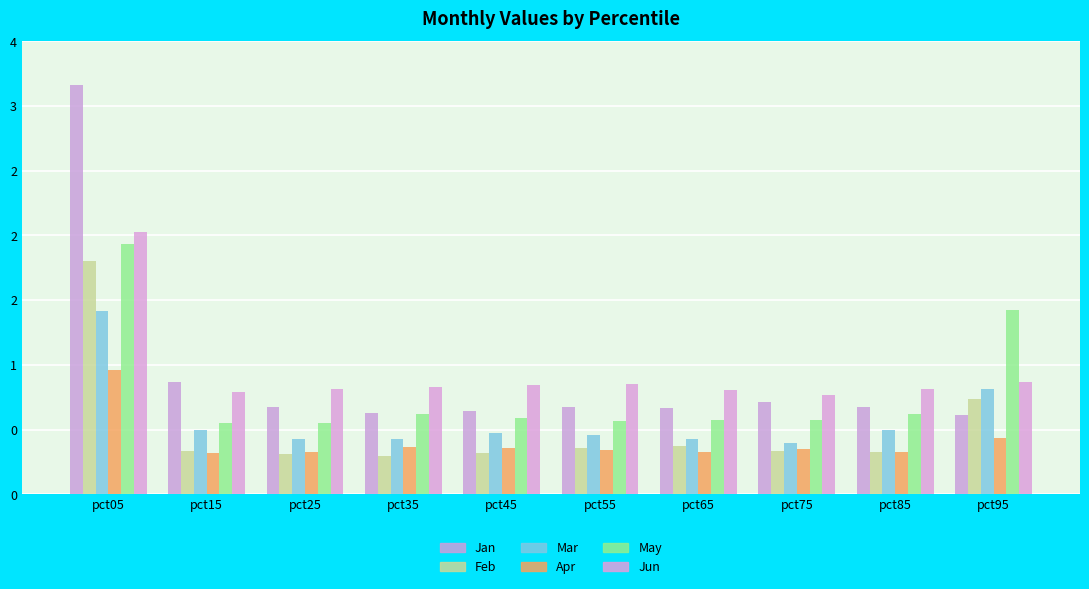

At how many categories does at least one series exceed 1?

2